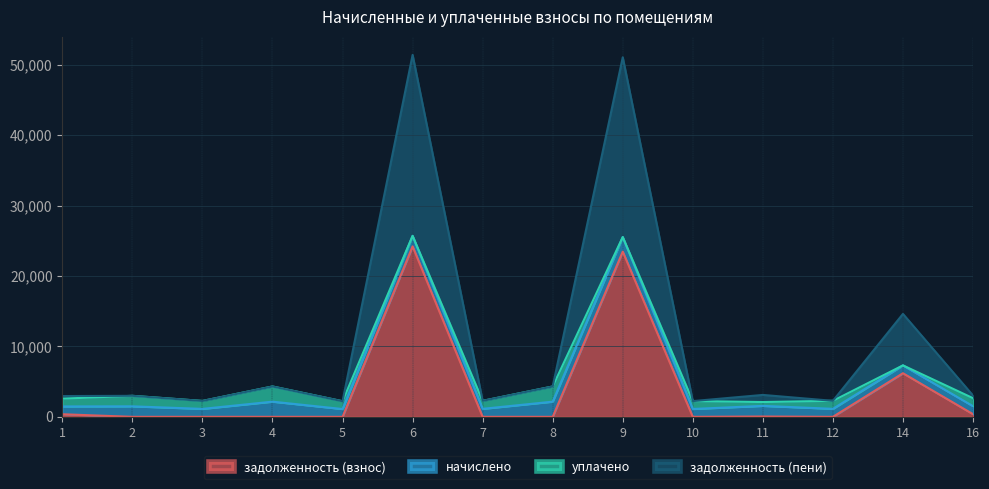

What is the total value across all series at 6?

51393.1